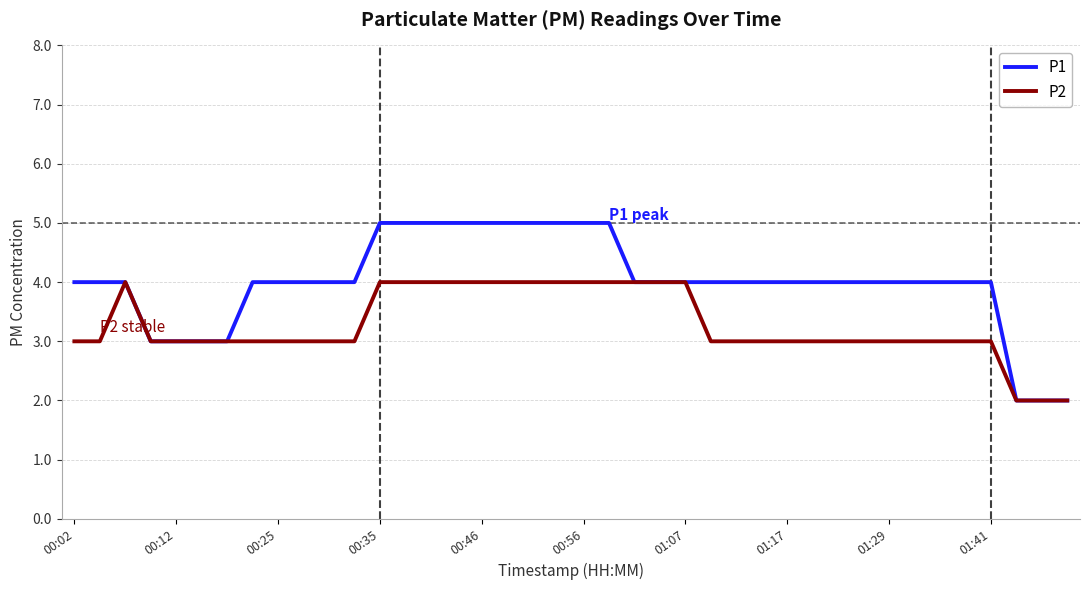

Which series has the largest total across all categories?

P1